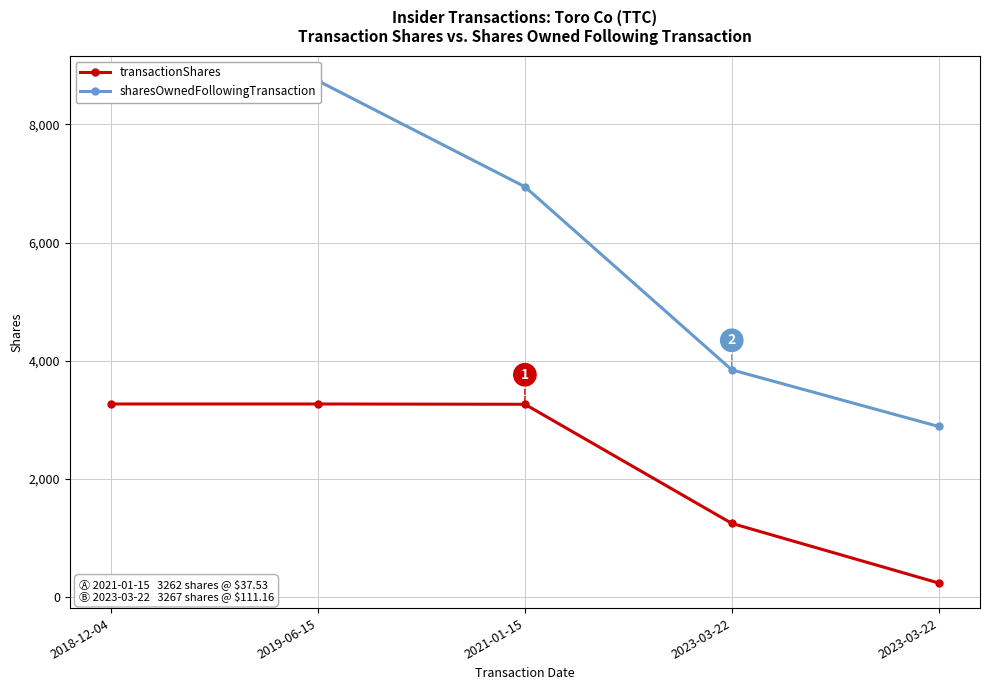

True or false: sharesOwnedFollowingTransaction has more than 1 points higher than both neighbors.

False